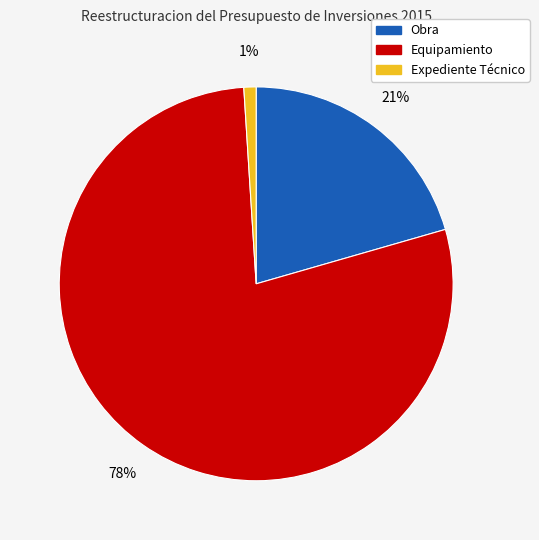

The Obra slice represents 21% of the pie. True or false?

True